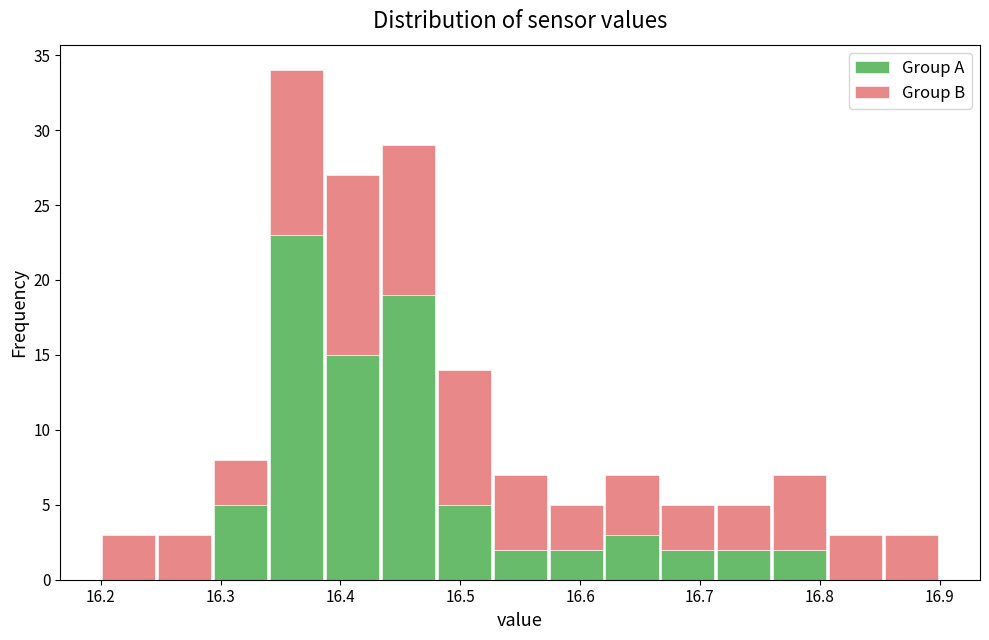

What is the total height of the stacked bar covering 16.76 to 16.81 on the x-axis? Neither the bar edges nor the heights are printed on the chart, so give them approximately, as read against the axes.

7